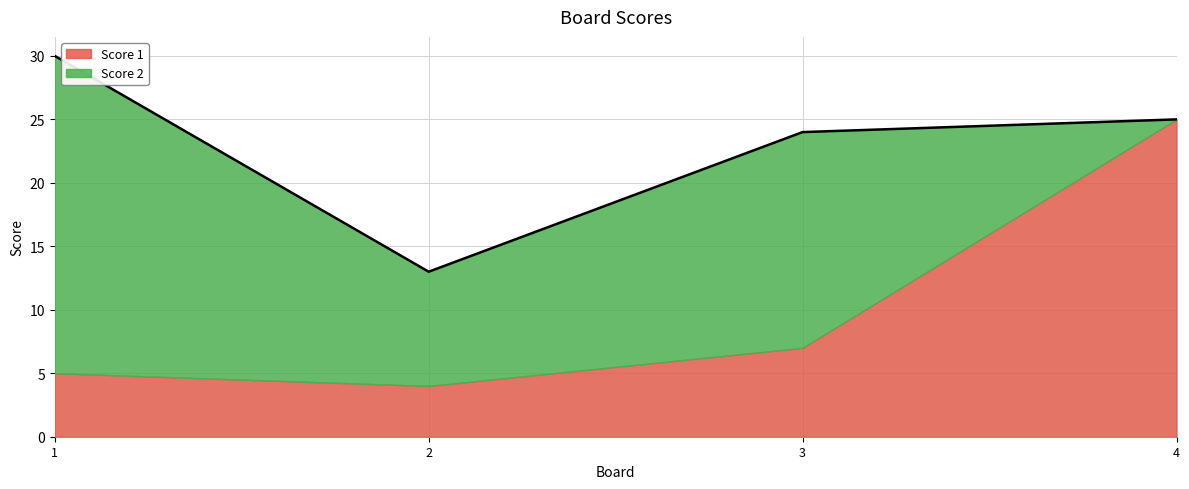

What is the difference between the maximum and minimum values in the Score 1 series?

21